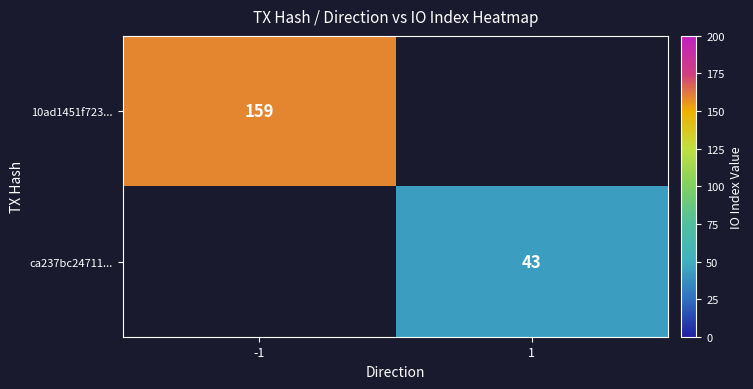

Is it true that 10ad1451f723... equals 278 at -1?

False